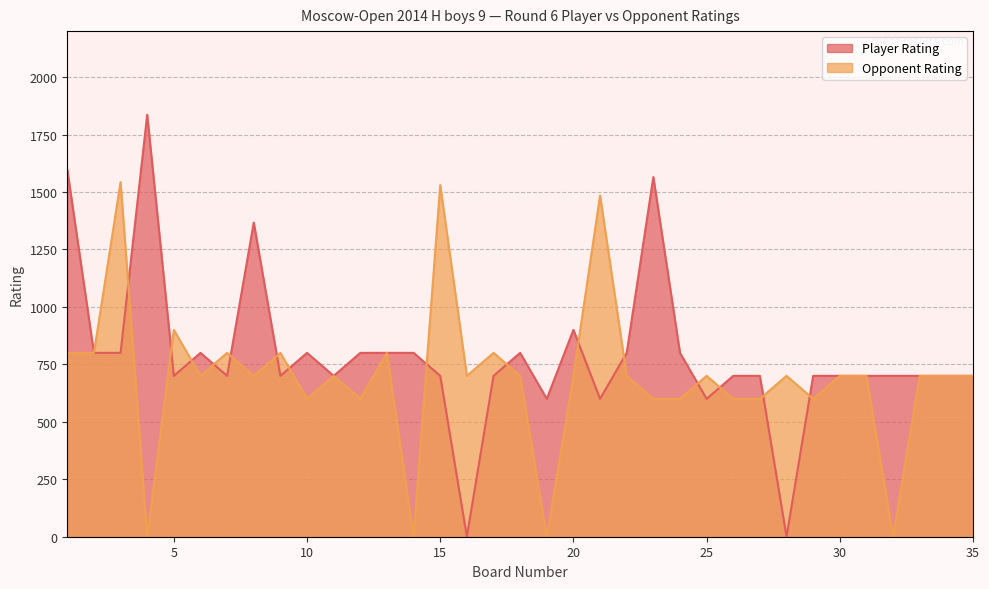

The Player Rating series shows 3087 at 4. True or false?

False